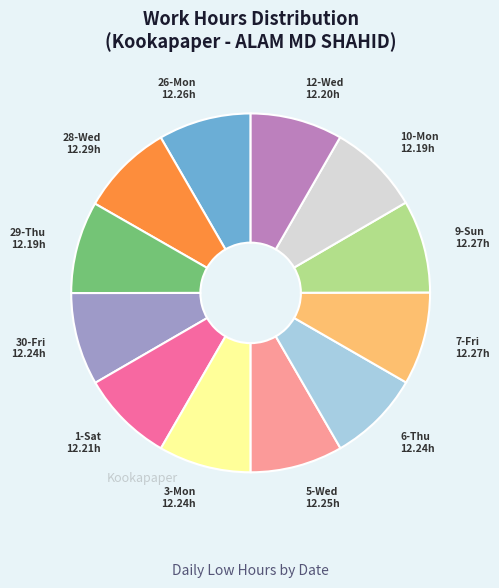

Is there a majority slice in this chart?

No